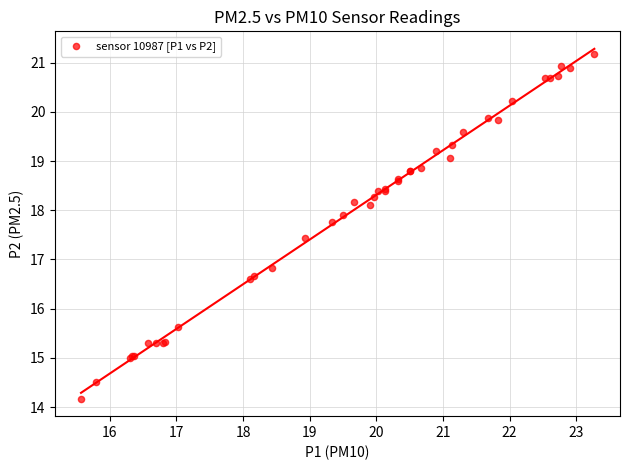

What Y value in the scatter plot is closest to 17?

16.8